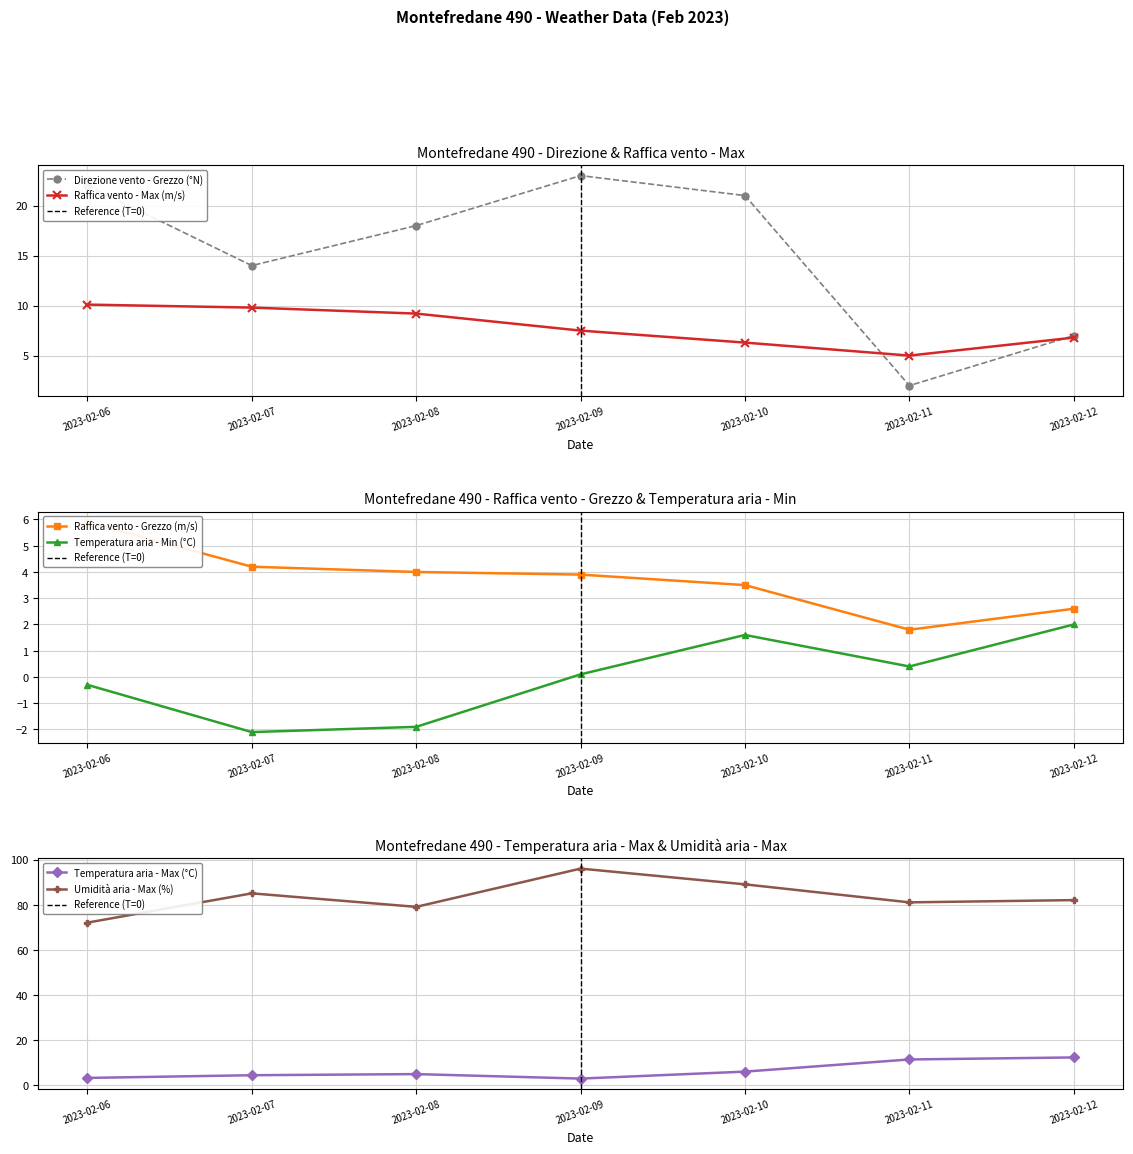

Which series changed the most between 2023-02-08 and 2023-02-09?

Umidità aria - Max (%)